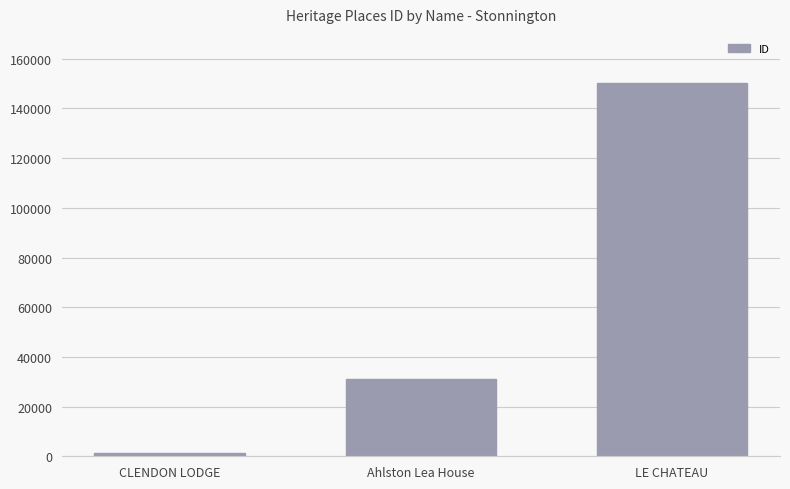

How many values are between 1159 and 150261?

3